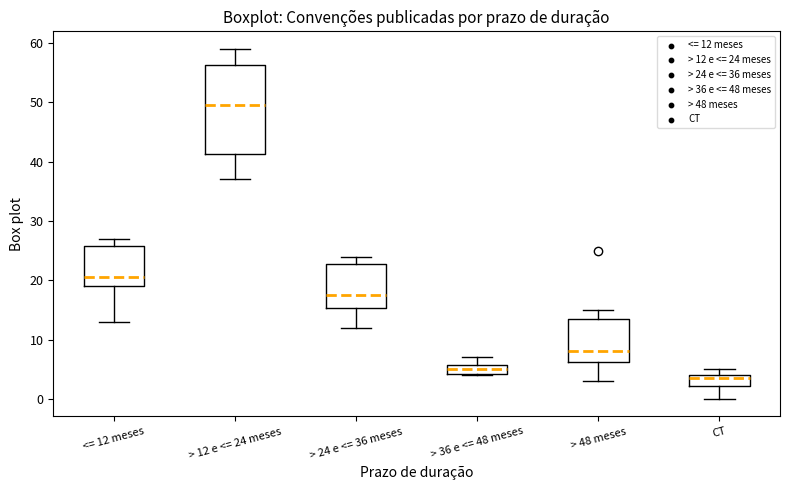

Reading left to right, transcribe this box plot: for each box, give where its median line is, the range the box spans, and where its two whiskers end, as read against the y-axis. The values are not printed on the chart, so give them approximately, as read against the axis.

<= 12 meses: median 21, box 19 to 26, whiskers 13 to 27
> 12 e <= 24 meses: median 50, box 41 to 56, whiskers 37 to 59
> 24 e <= 36 meses: median 18, box 15 to 23, whiskers 12 to 24
> 36 e <= 48 meses: median 5, box 4 to 6, whiskers 4 to 7
> 48 meses: median 8, box 6 to 14, whiskers 3 to 15
CT: median 4 (just below the box's upper edge), box 2 to 4, whiskers 0 to 5